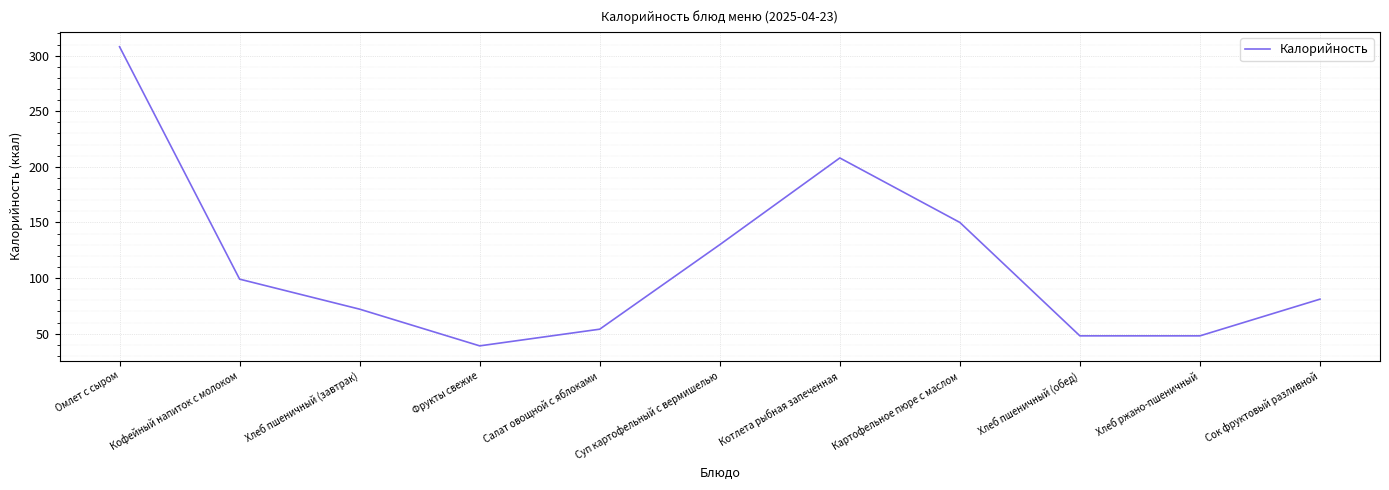

Which category has the highest value across all series?

Омлет с сыром